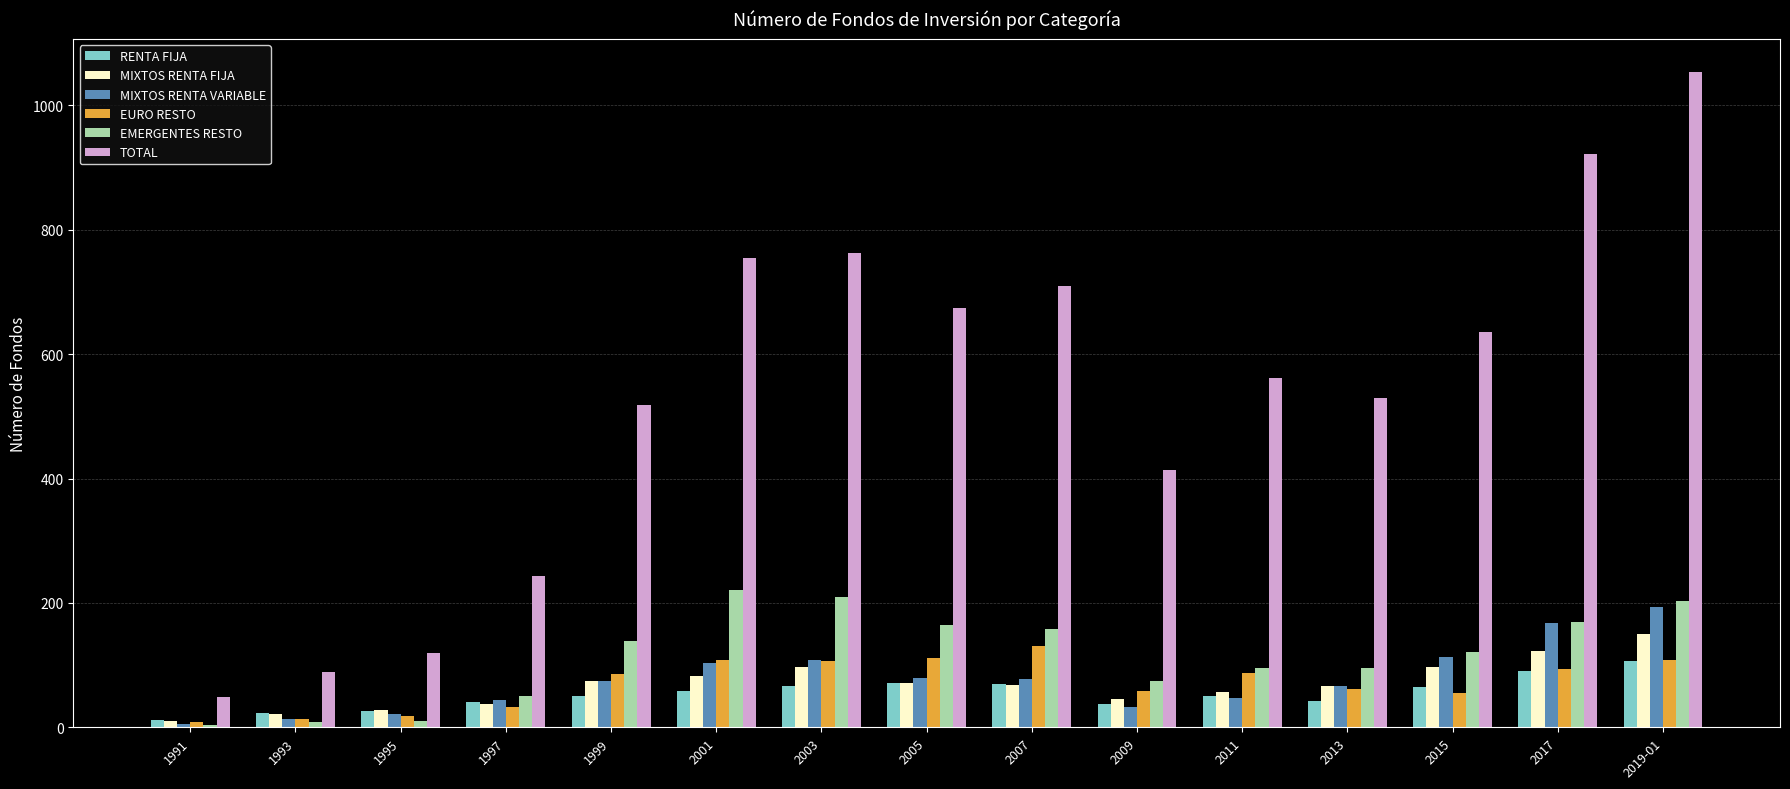

What is the approximate value of MIXTOS RENTA VARIABLE at 2015?

113